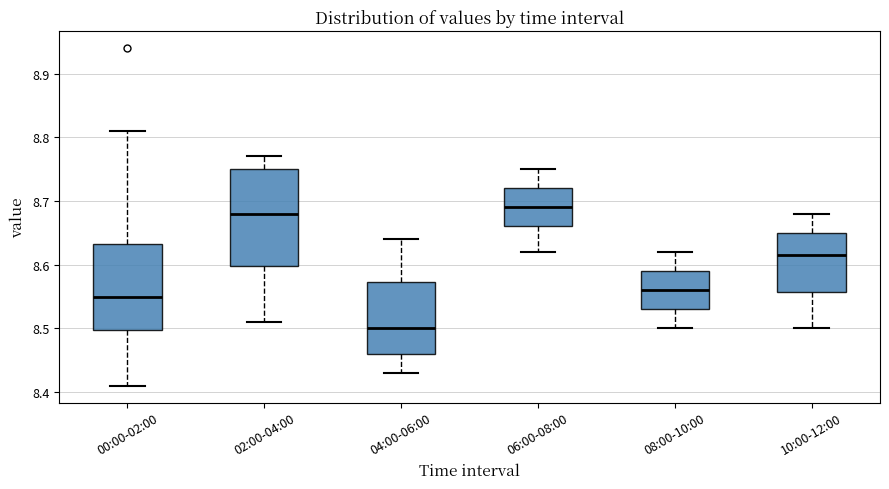

Where does the median line of the box for 02:00-04:00 sit on the y-axis? The values are not printed on the chart, so give them approximately, as read against the axis.

8.68